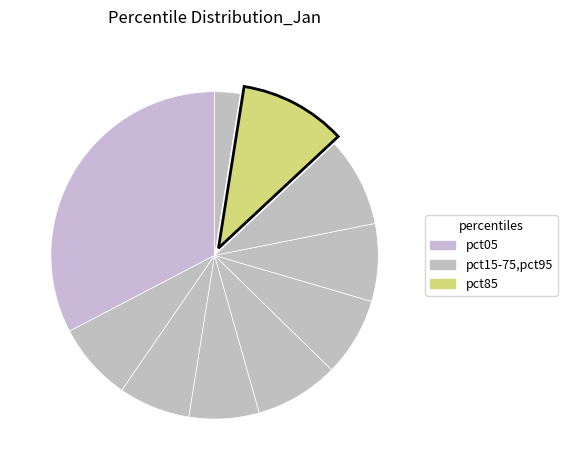

How many slices are in this pie chart?

10